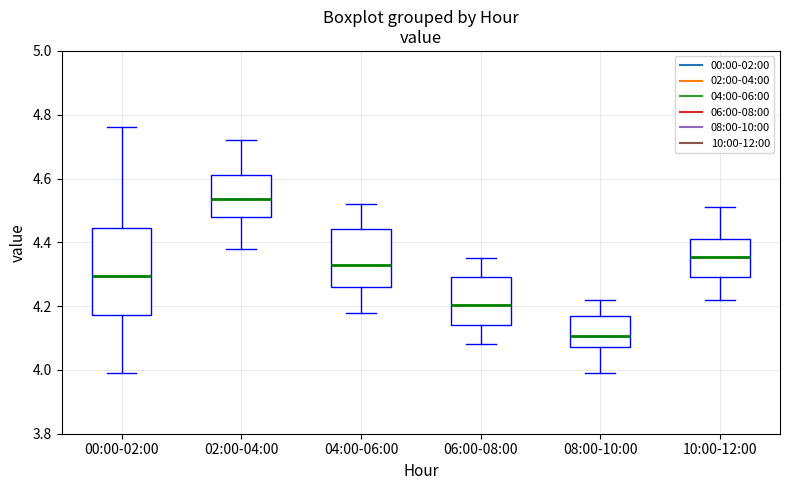

Comparing the boxes themselves (not the whiskers), which one is the tallest?

00:00-02:00